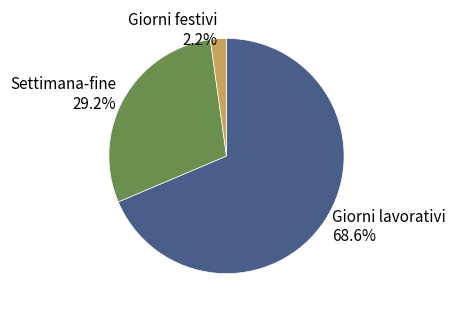

To the nearest percent, what is the difference between the Settimana-fine and Giorni festivi slice percentages?

27%